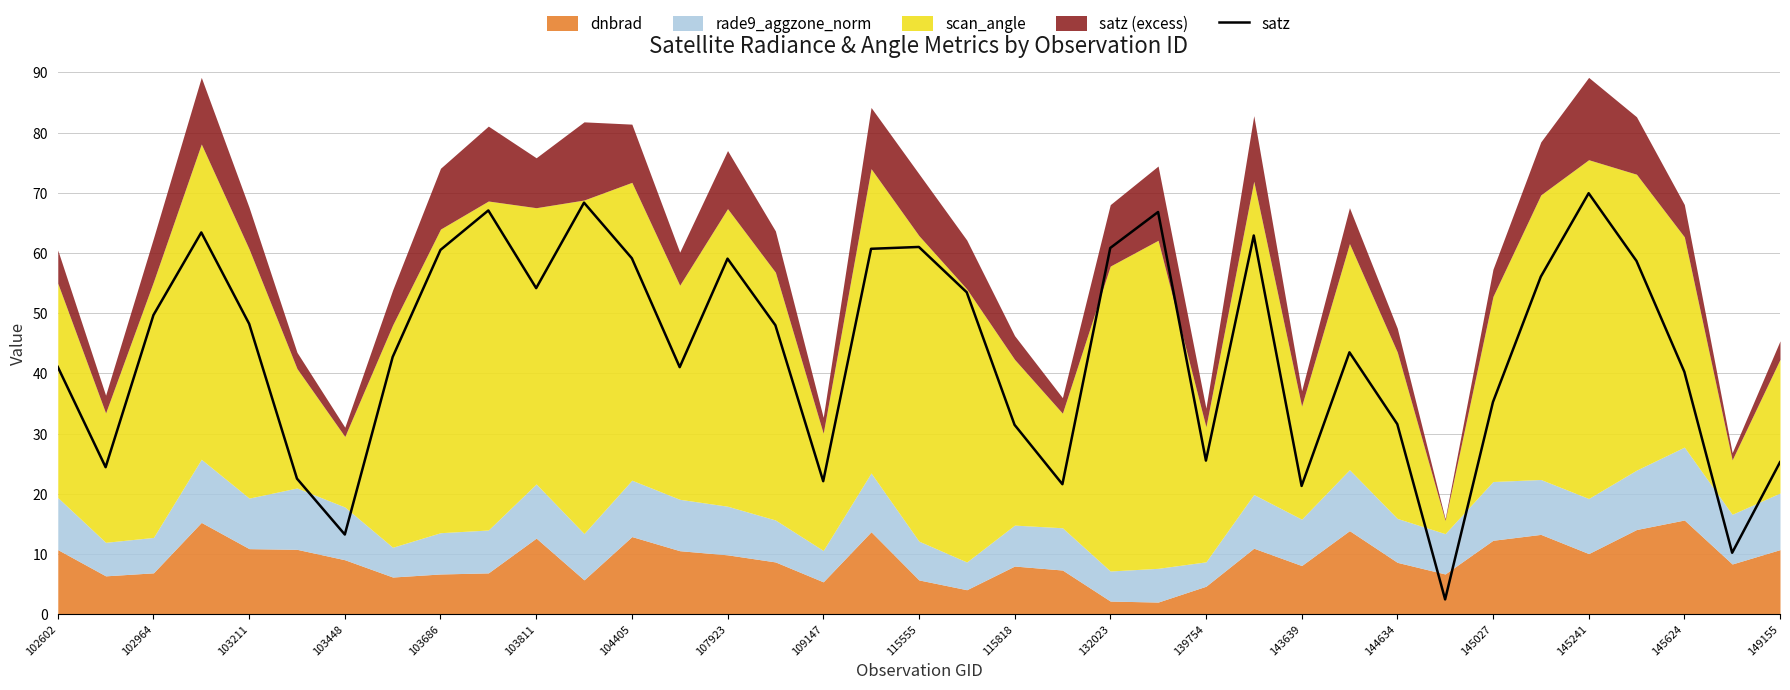

What is the sum of all values?

1624.0